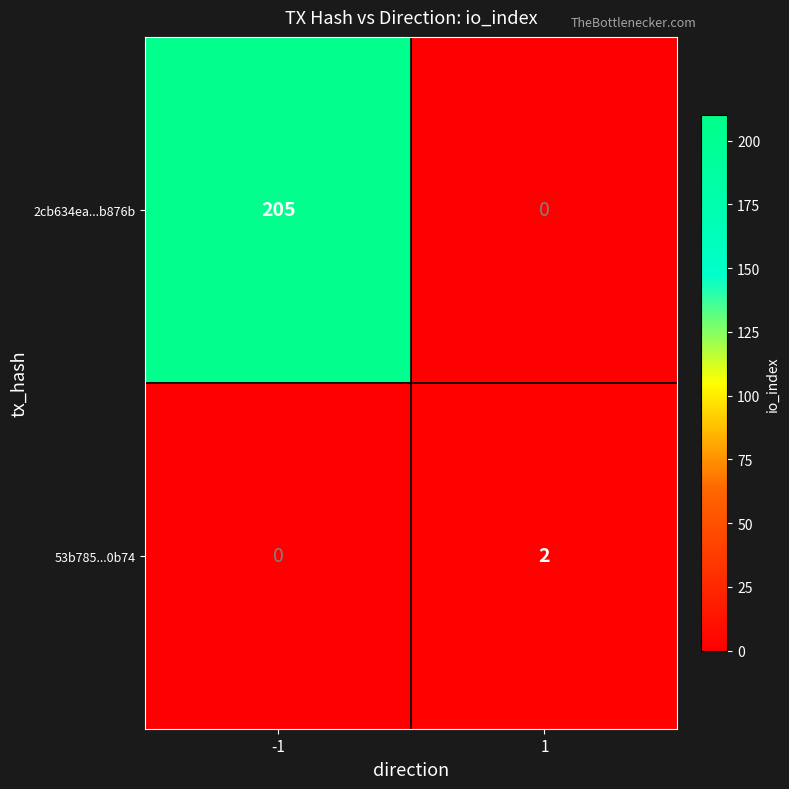

At how many categories does at least one series exceed 44?

1